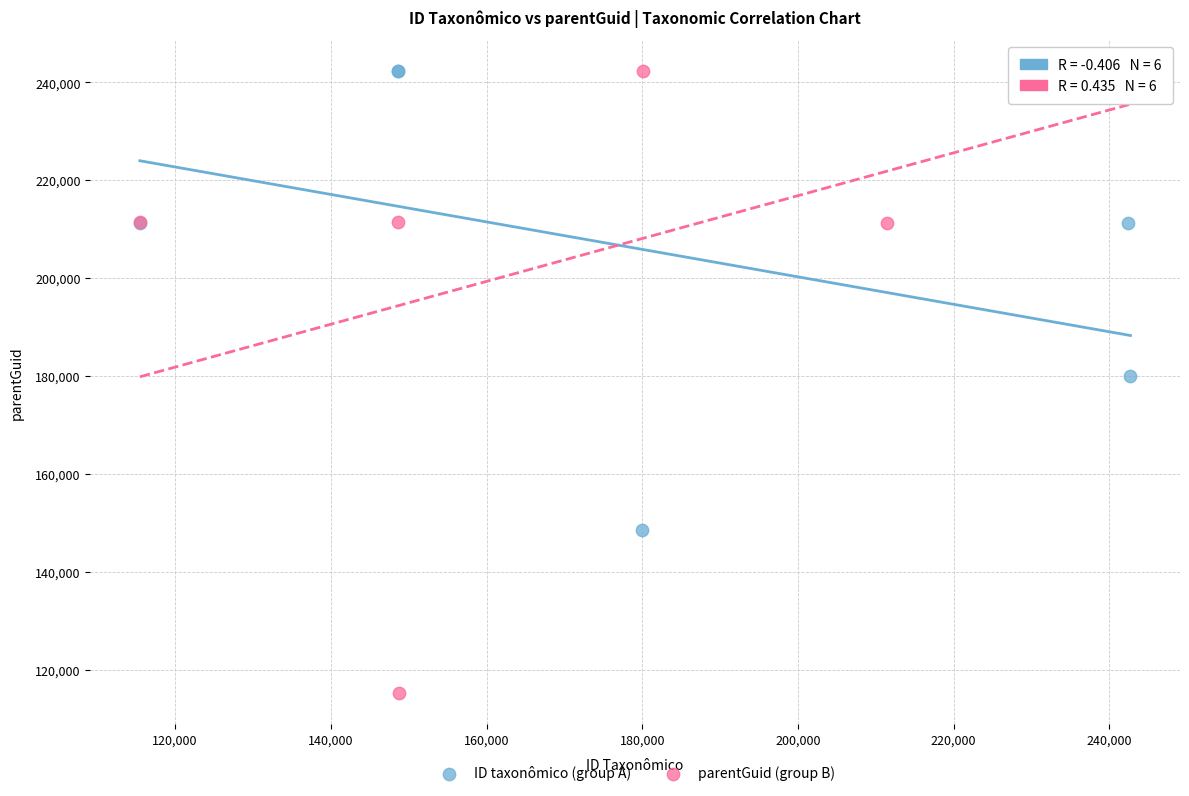

Which series has the largest Y range (max minus min)?

parentGuid (group B)